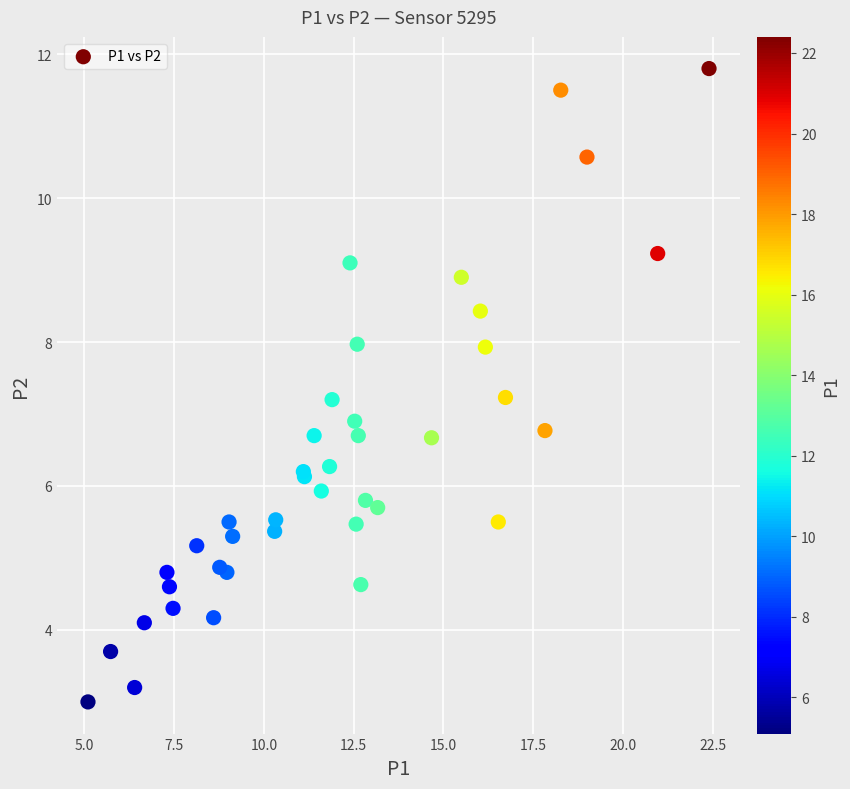

What Y value in the scatter plot is closest to 7?

6.9